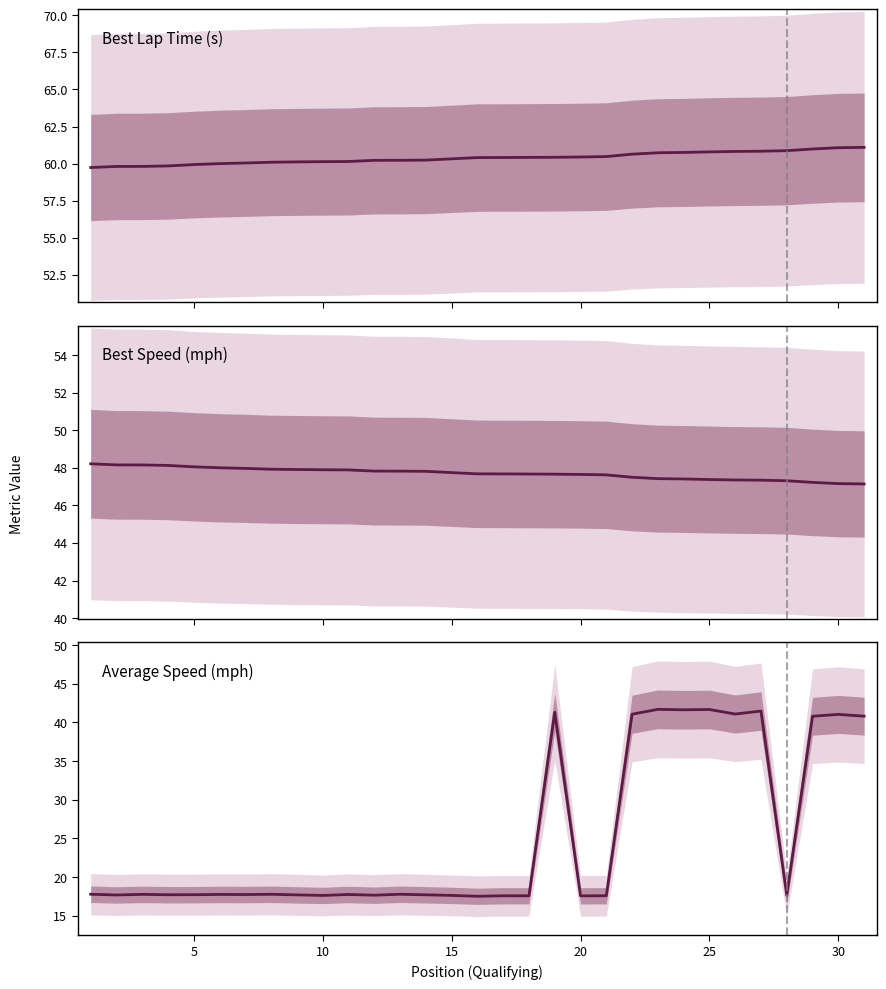

True or false: Best Speed (mph) and Average Speed (mph) intersect in this chart.

False